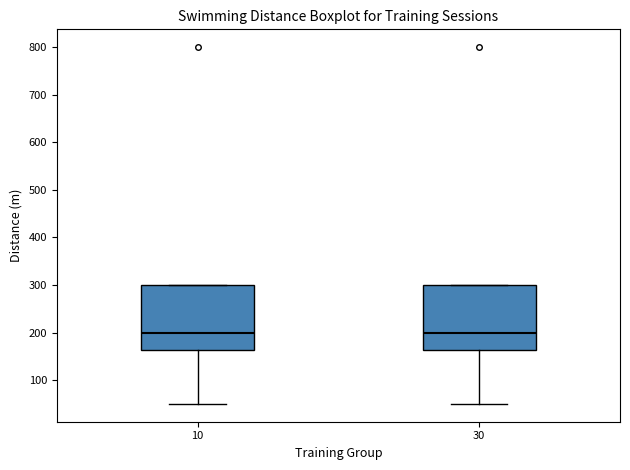

Where does the median line of the box at x = 10 sit on the y-axis? The values are not printed on the chart, so give them approximately, as read against the axis.

200